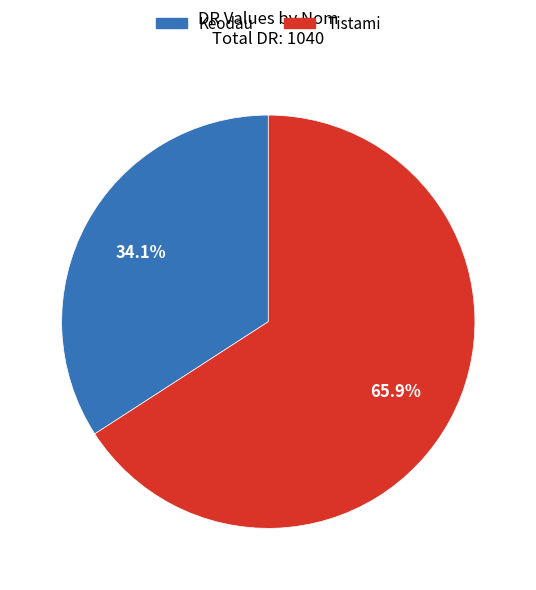

To the nearest percent, what is the combined percentage of Tistami and Keodau?

100%